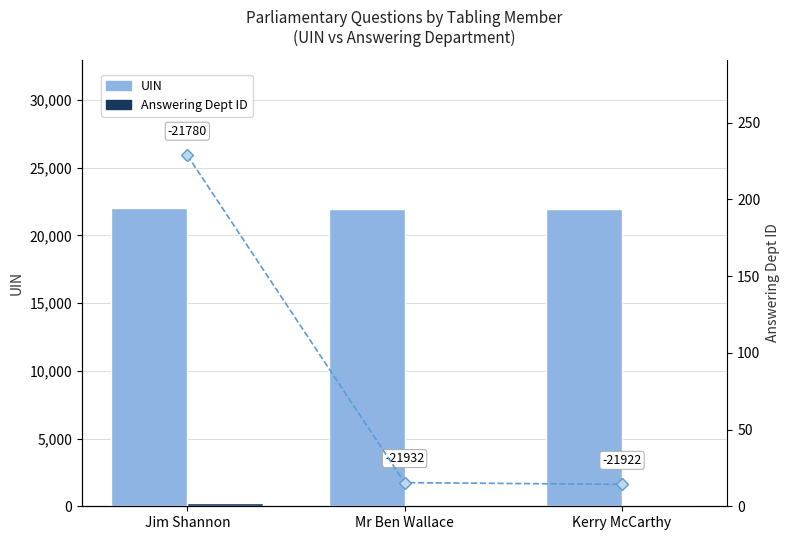

Which series has the widest spread of values?

Dept ID trend